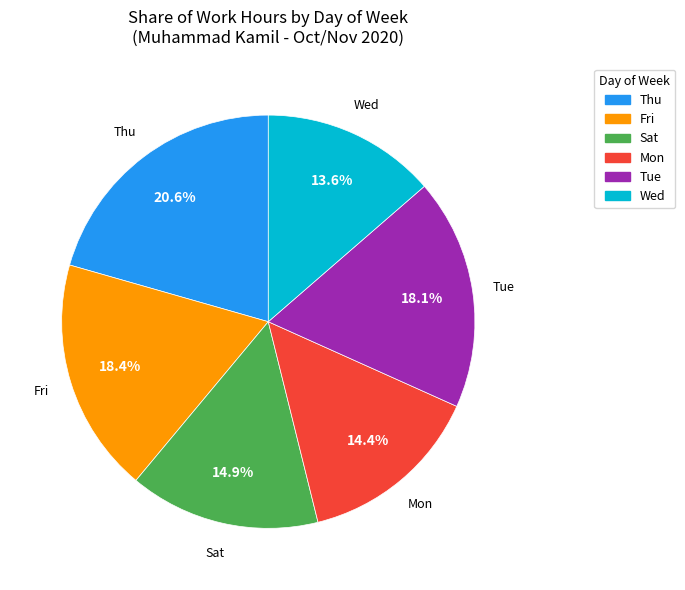

Is there any slice that represents more than half of the pie?

No